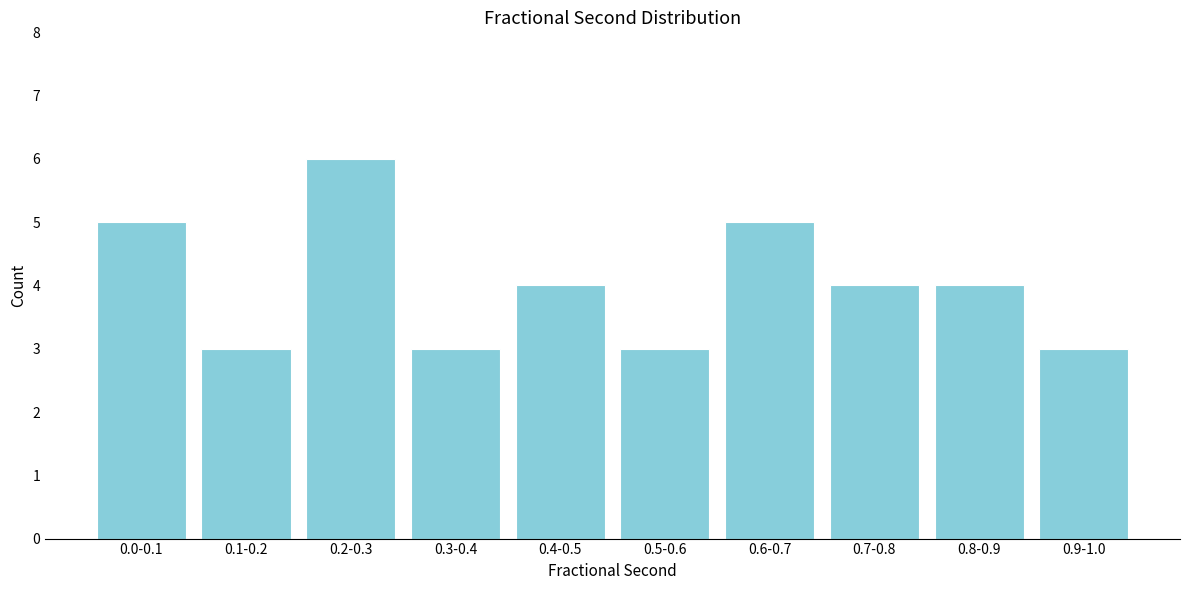

Reading left to right, list all the values displayed in this chart.

0.0-0.1=5	0.1-0.2=3	0.2-0.3=6	0.3-0.4=3	0.4-0.5=4	0.5-0.6=3	0.6-0.7=5	0.7-0.8=4	0.8-0.9=4	0.9-1.0=3